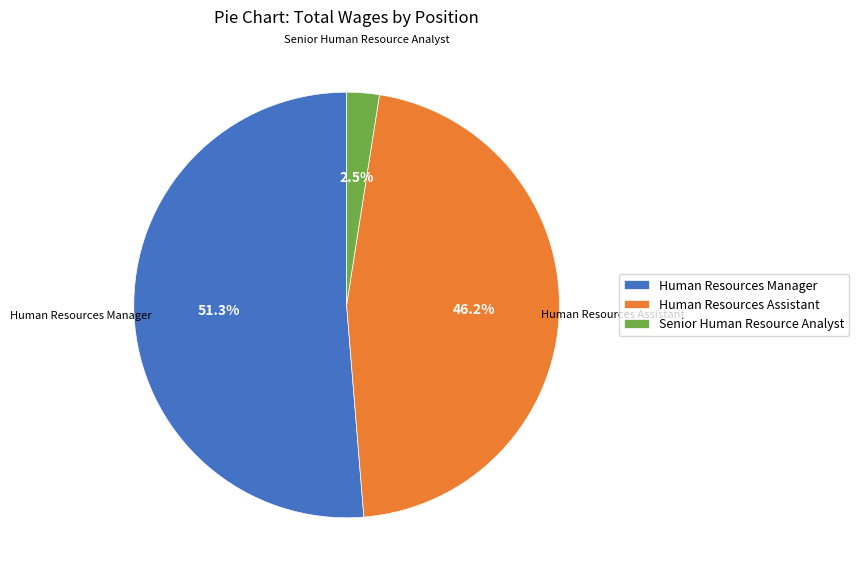

Which category has the smallest portion of the pie?

Senior Human Resource Analyst